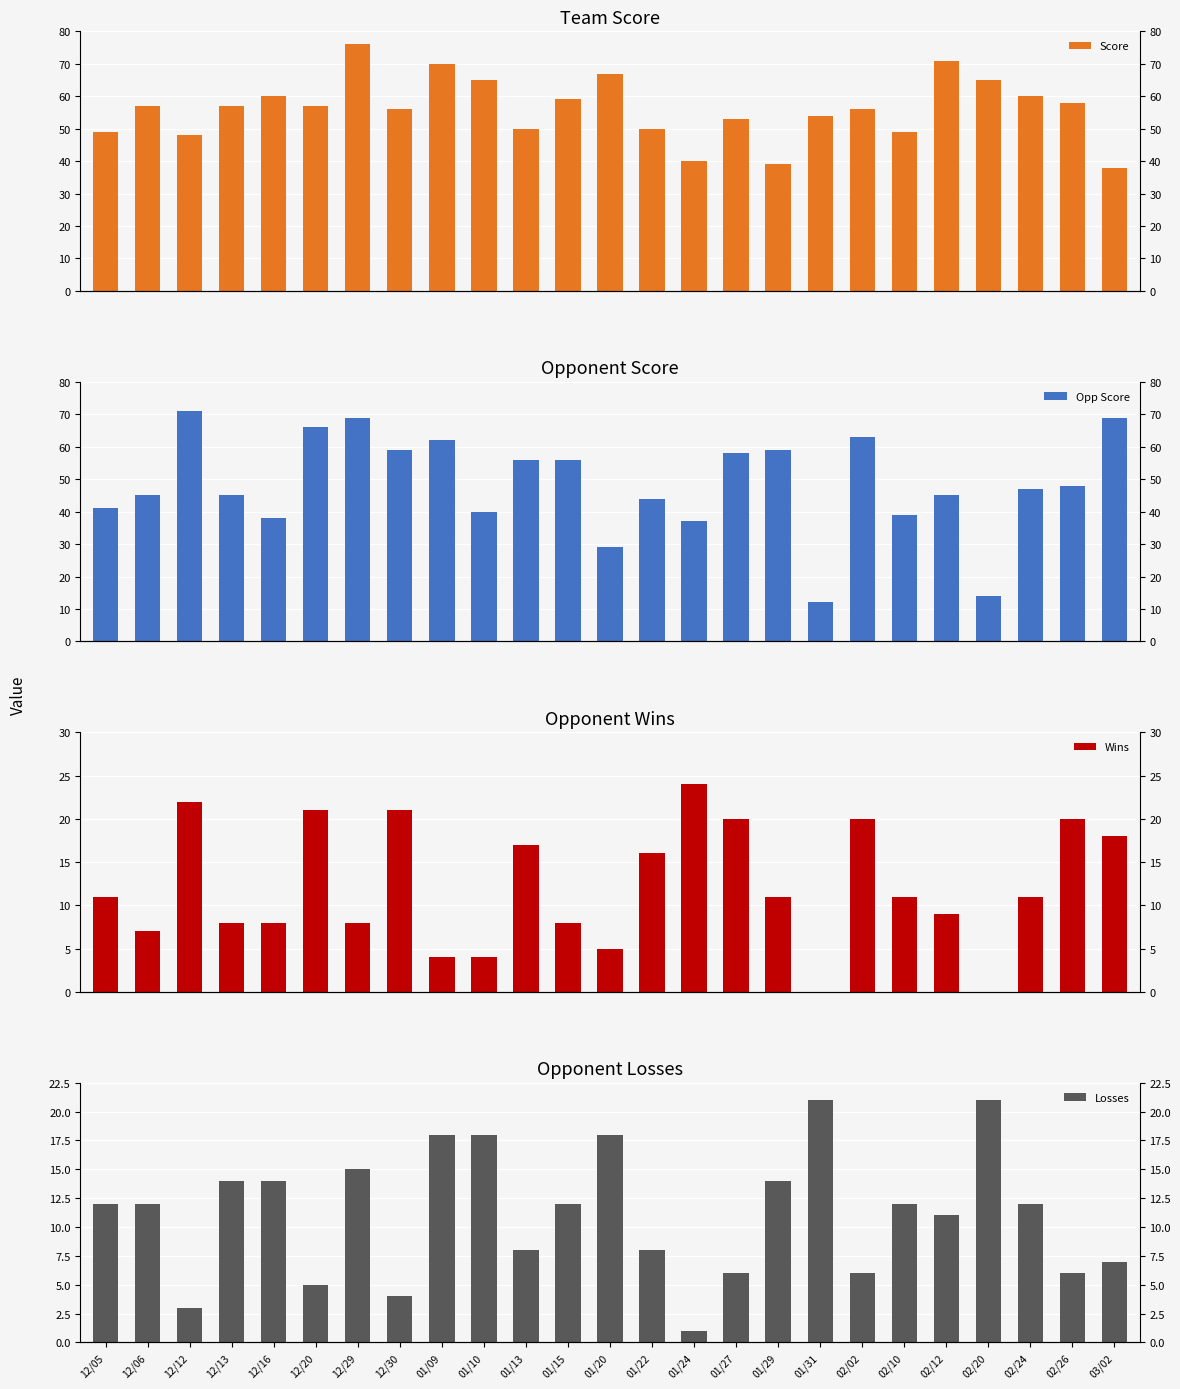

What is the difference between the Score values at 12/13 and 02/24?

3